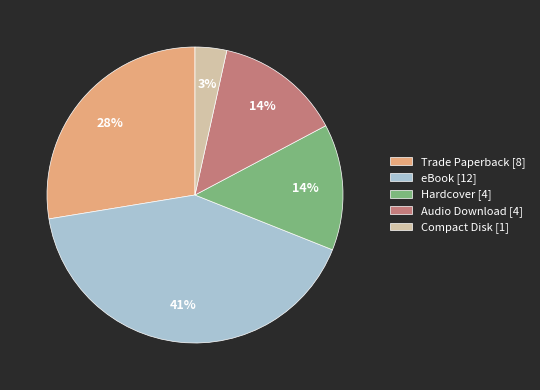

To the nearest percent, what percentage of the pie is eBook?

41%